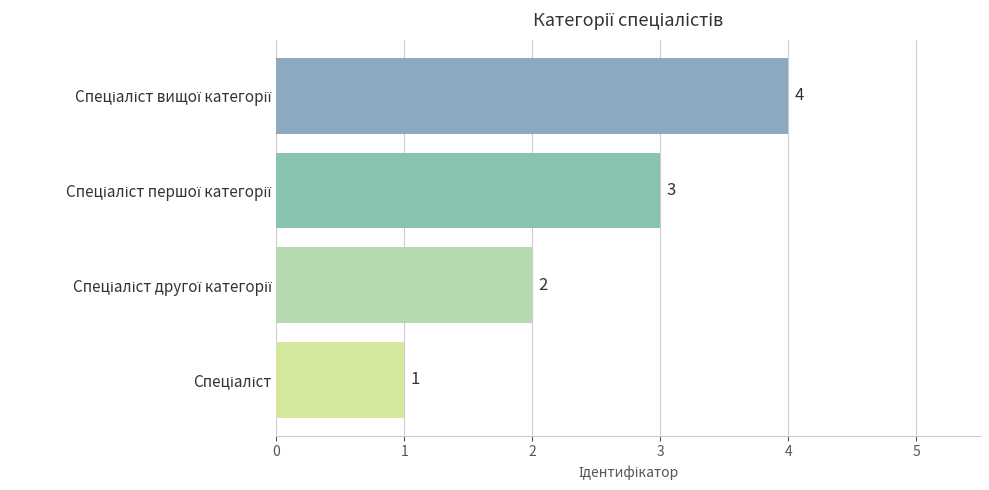

Does the chart contain any negative values?

No